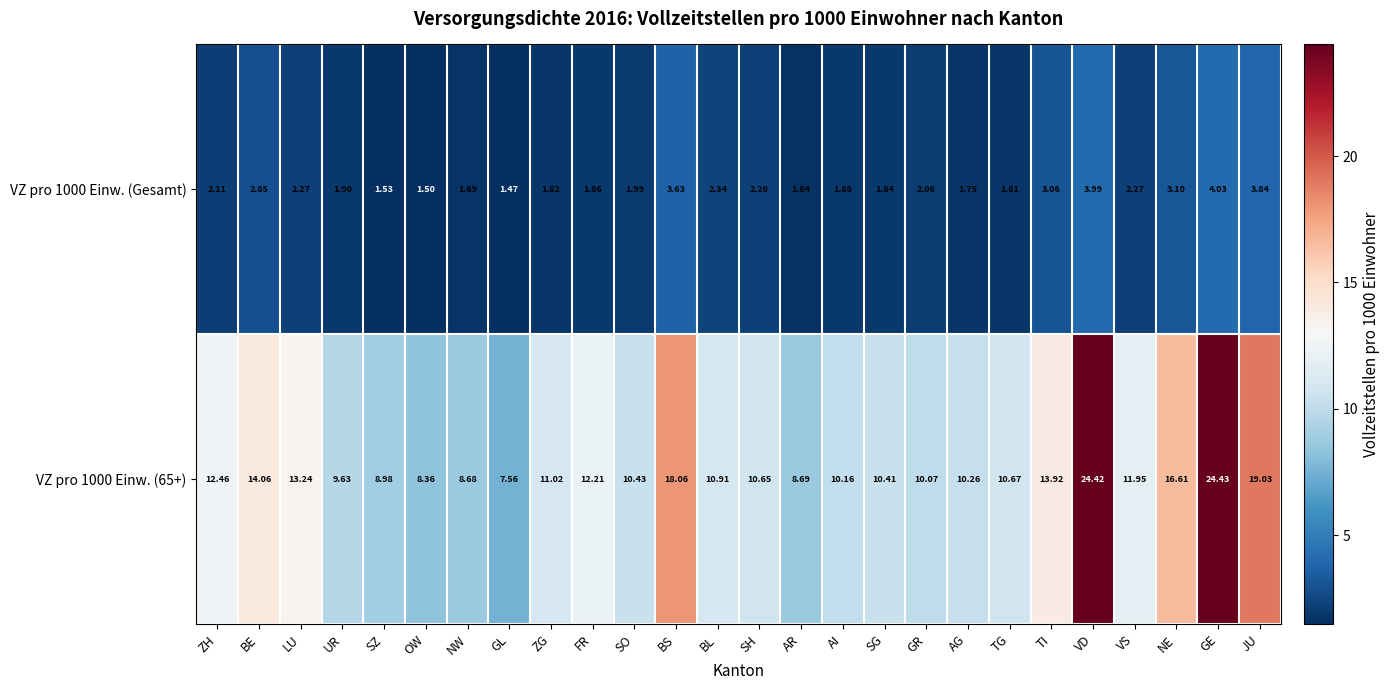

Which series has the largest total across all categories?

VZ pro 1000 Einw. (65+)